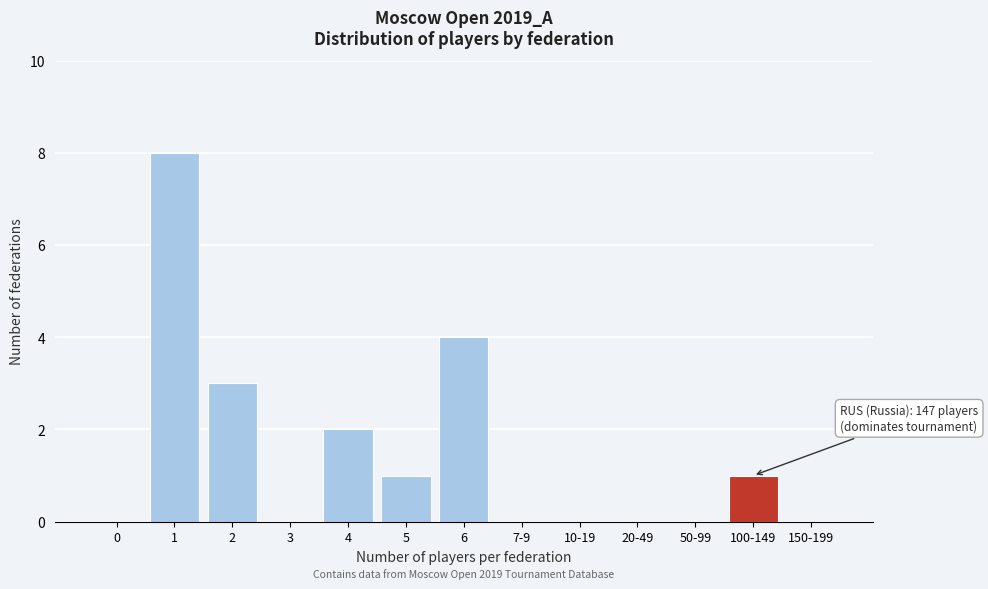

Reading right to left, transcribe all the data shown in this chart.

150-199=0	100-149=1	50-99=0	20-49=0	10-19=0	7-9=0	6=4	5=1	4=2	3=0	2=3	1=8	0=0